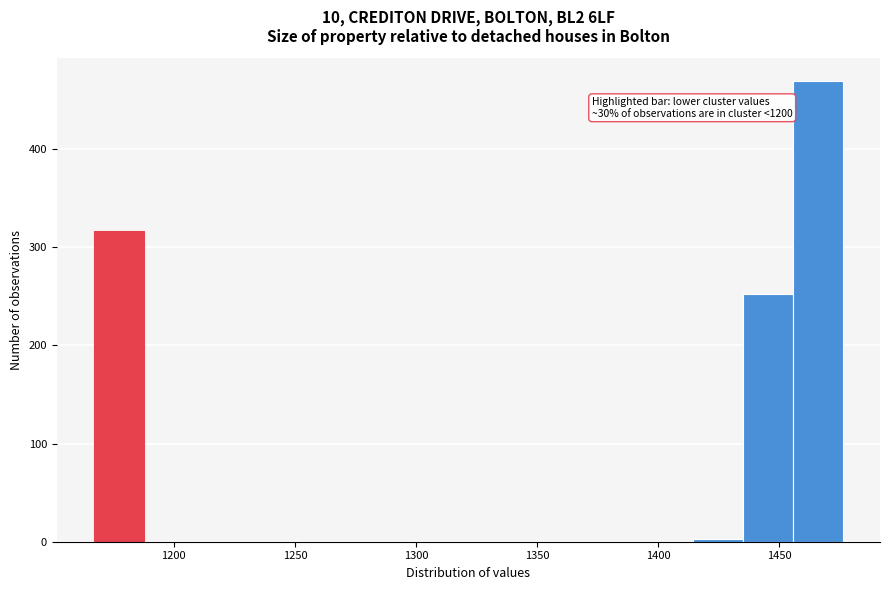

Over which range of the x-axis is the bar tallest?

1455 to 1475